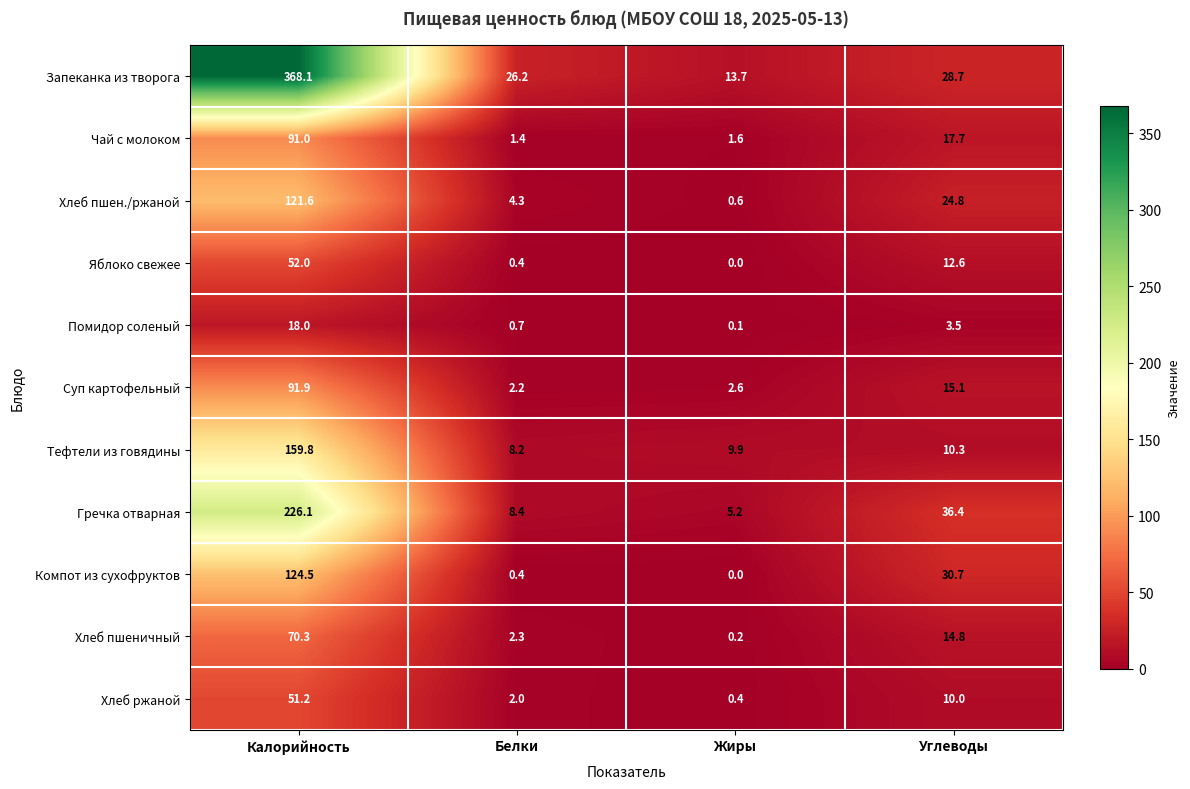

What is the total value across all series at Углеводы?

204.6